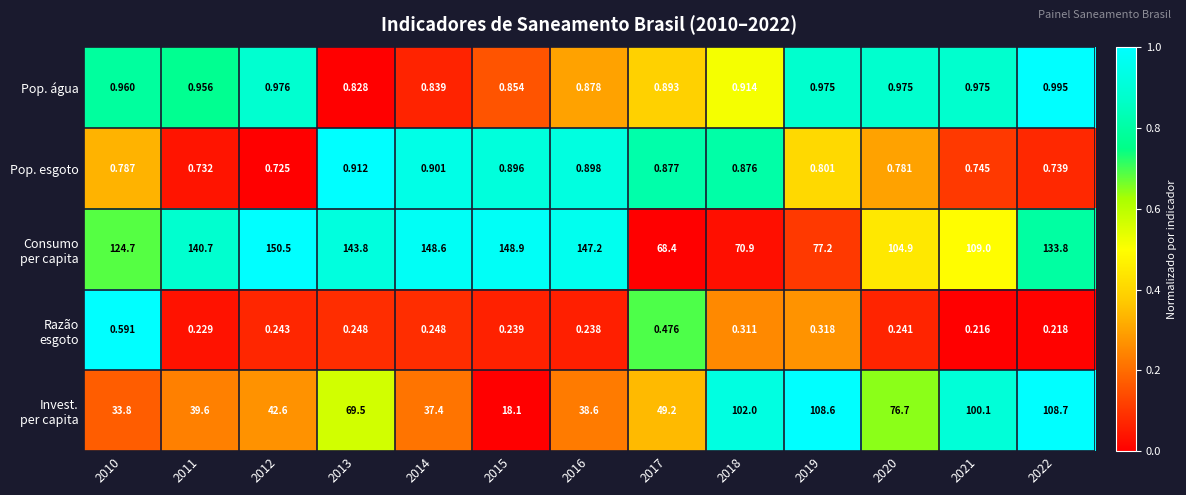

How many distinct data groups are displayed?

5